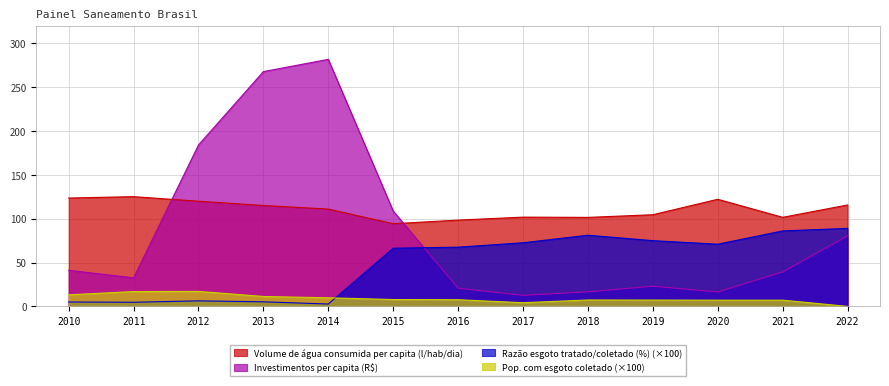

Rank the categories by Investimentos per capita (R$) value from highest to lowest.

2014, 2013, 2012, 2015, 2022, 2010, 2021, 2011, 2019, 2016, 2018, 2020, 2017